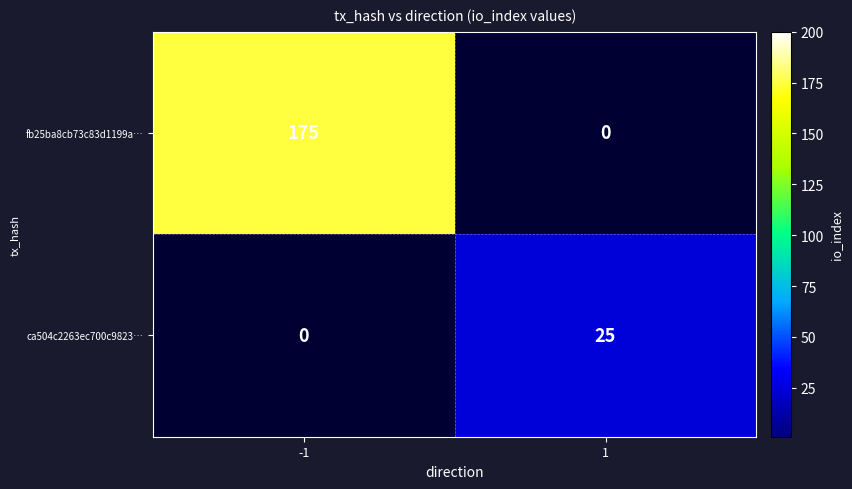

Is it true that fb25ba8cb73c83d1199a… equals 175 at -1?

True